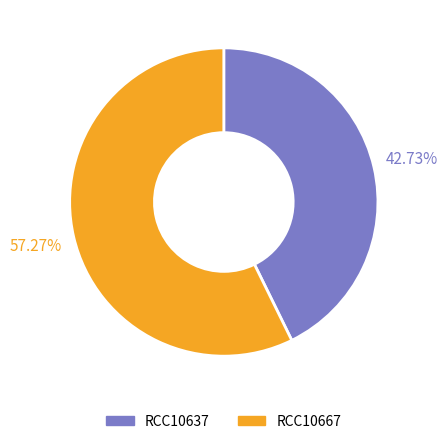

Is it true that RCC10667 is 57% of the pie?

True